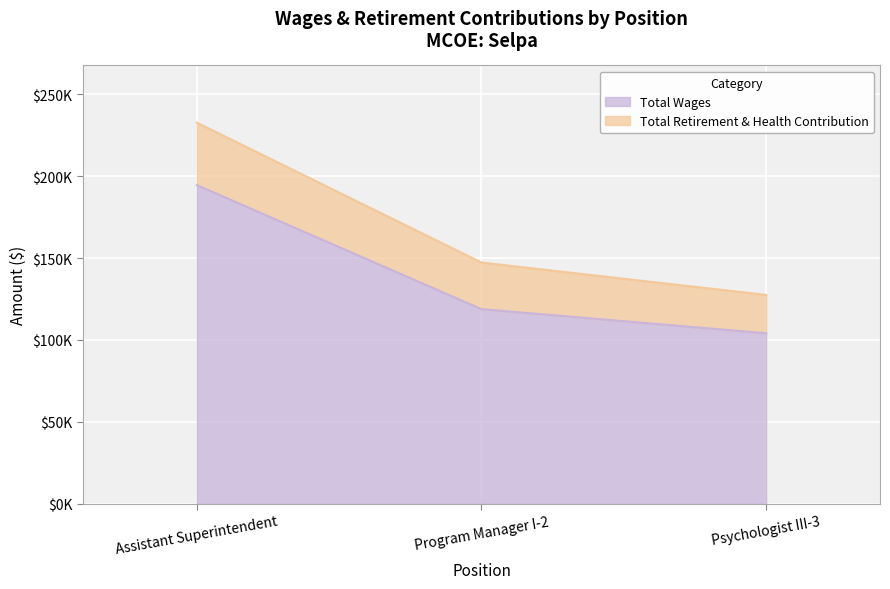

Reading right to left, list all the values displayed in this chart.

Total Wages: Psychologist III-3=104103	Program Manager I-2=118815	Assistant Superintendent=194558
Total Retirement & Health Contribution: Psychologist III-3=127502	Program Manager I-2=147278	Assistant Superintendent=232700